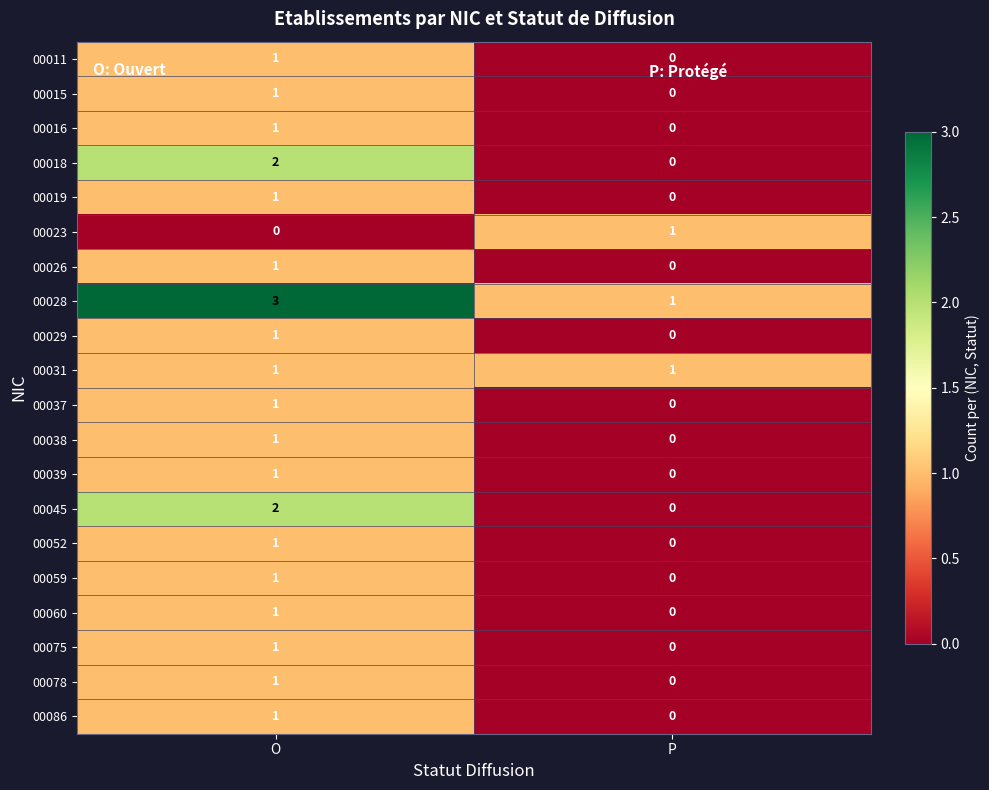

At which category does the chart reach its peak across all series?

O